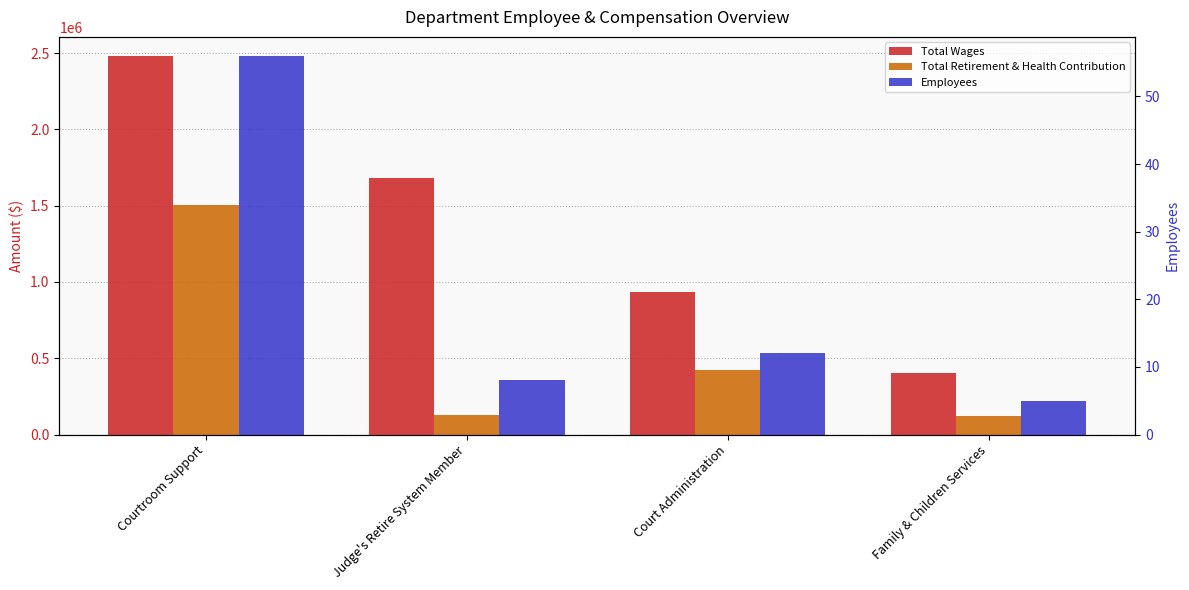

At which category does the chart reach its minimum across all series?

Family & Children Services